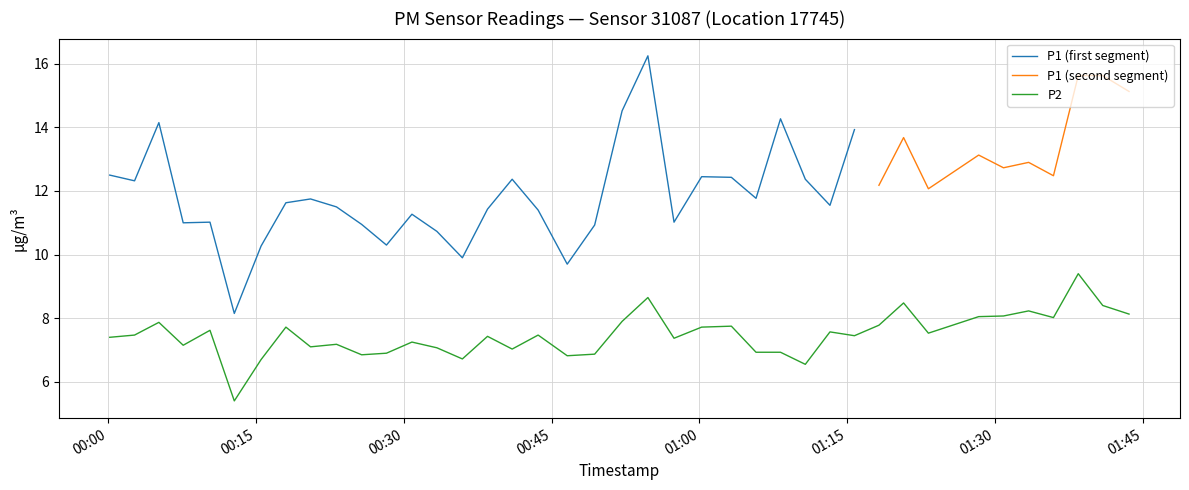

How many interior local peaks (higher than both neighbors) does the data have?

13